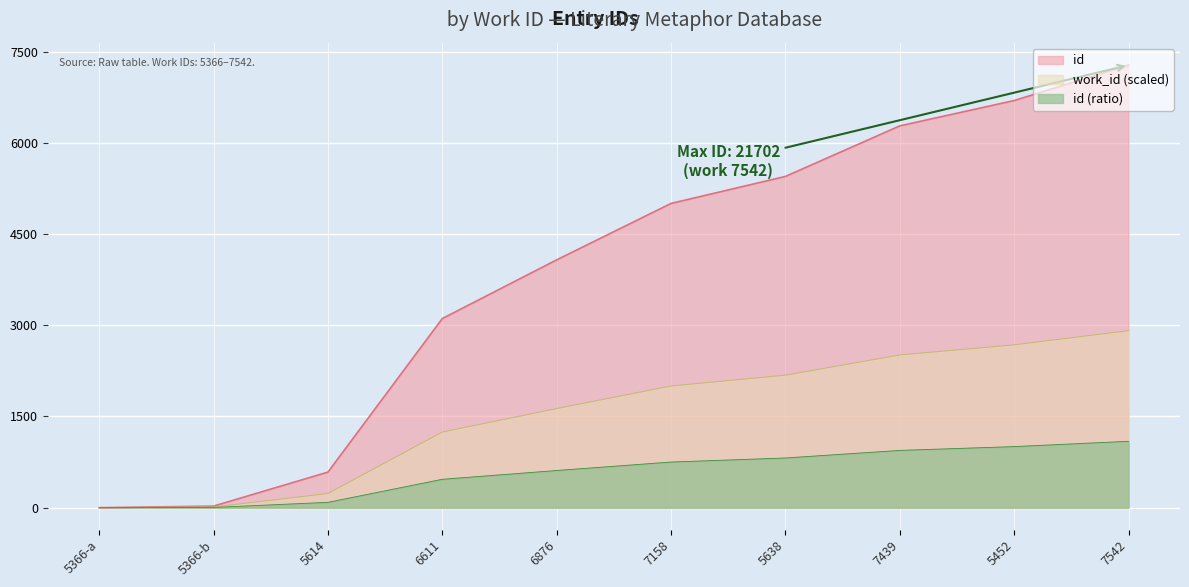

What is the value of the 6th point from the left?

5003